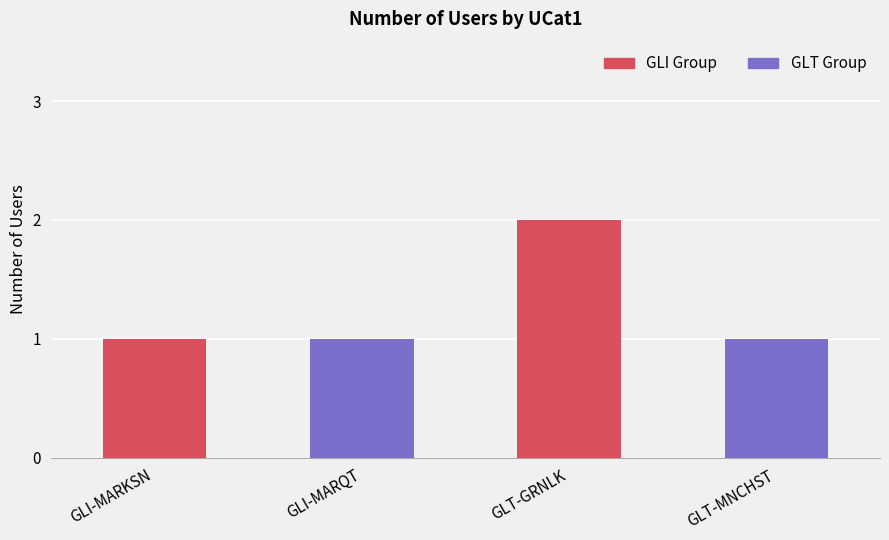

Are the bars grouped side by side (vs. stacked)?

No